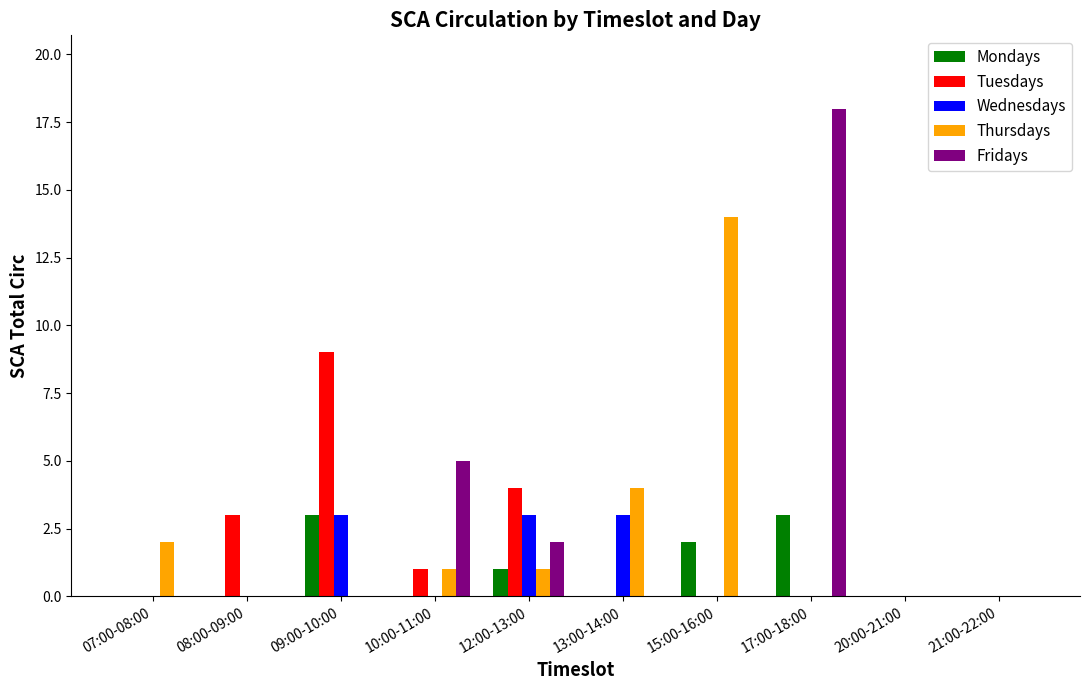

Between 08:00-09:00 and 09:00-10:00, which series saw the biggest shift?

Tuesdays